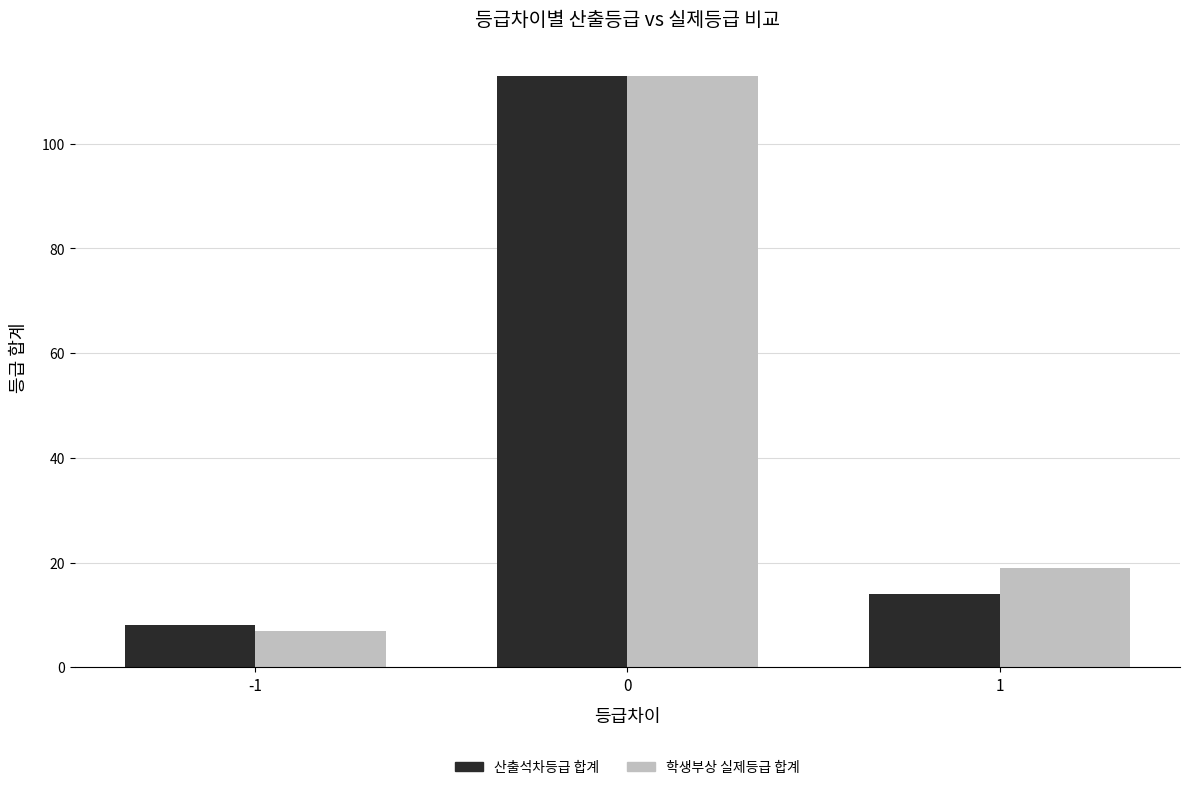

What is the difference between the maximum and minimum values in the 산출석차등급 합계 series?

105